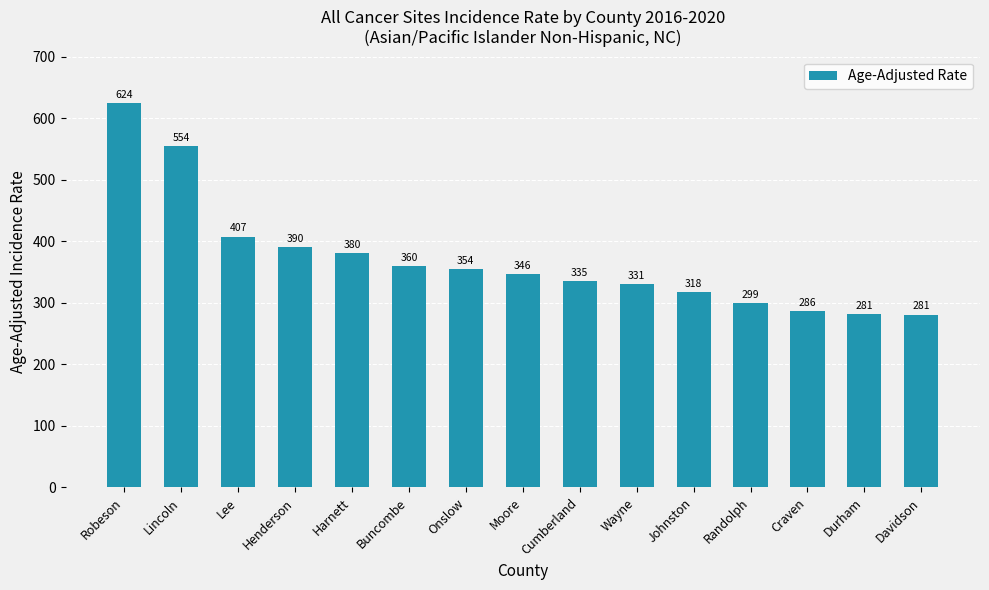

What is the difference between the values at Wayne and Buncombe?

29.3